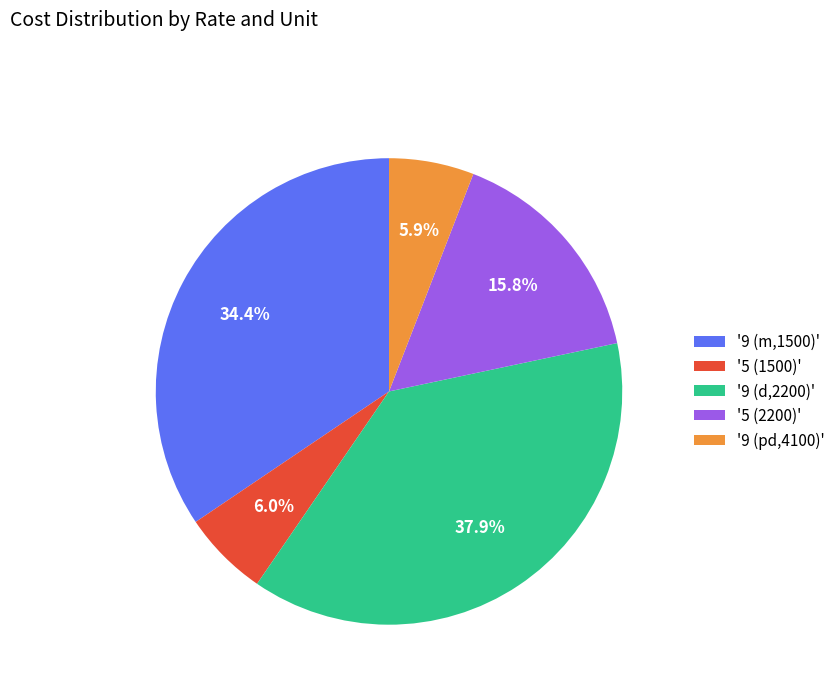

Which has a higher value, '9 (m,1500)' or '9 (pd,4100)'?

'9 (m,1500)'